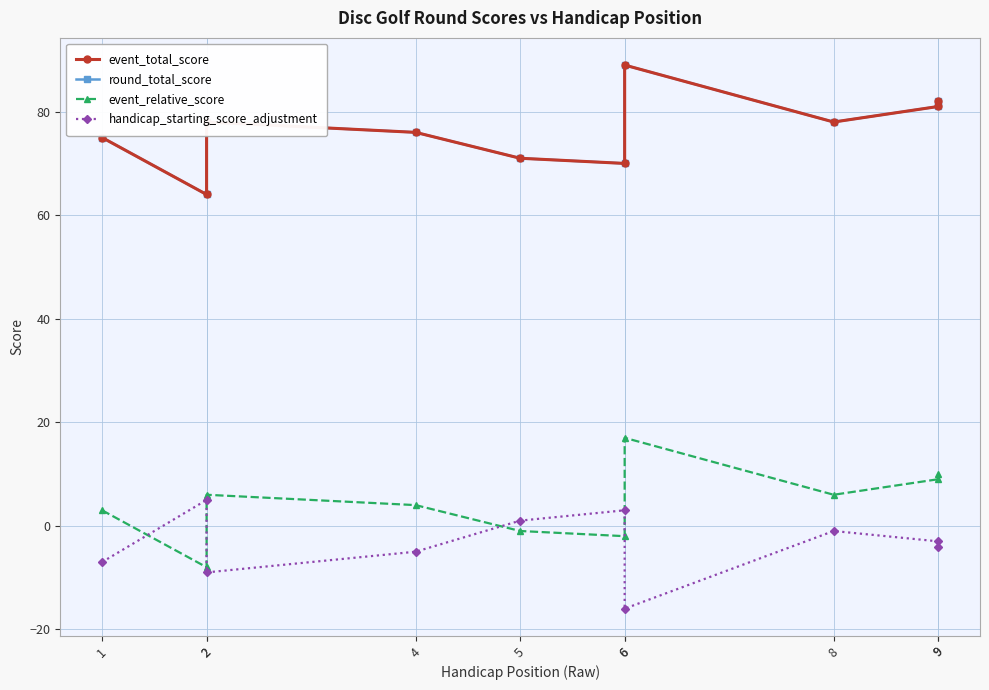

True or false: handicap_starting_score_adjustment has a value of 2 at 2.

False